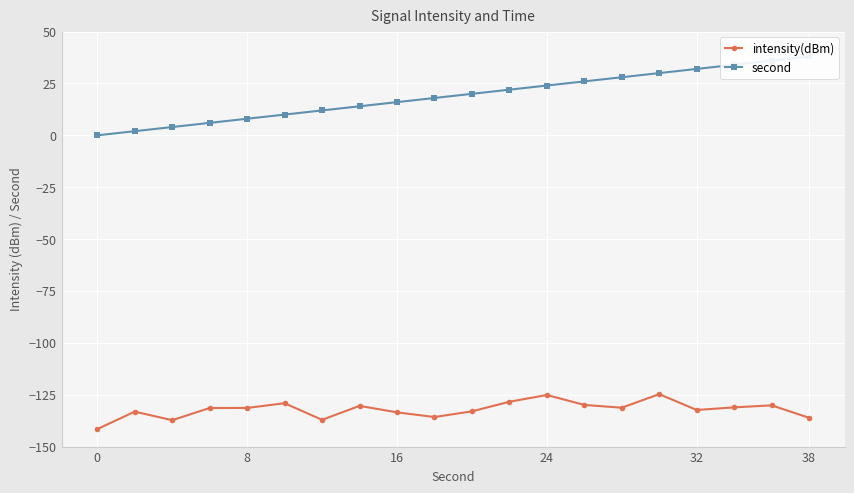

True or false: intensity(dBm) has more than 0 interior local peaks.

True